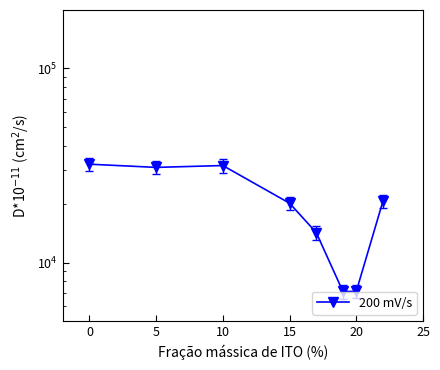

Is this an area chart (filled region under the line)?

No